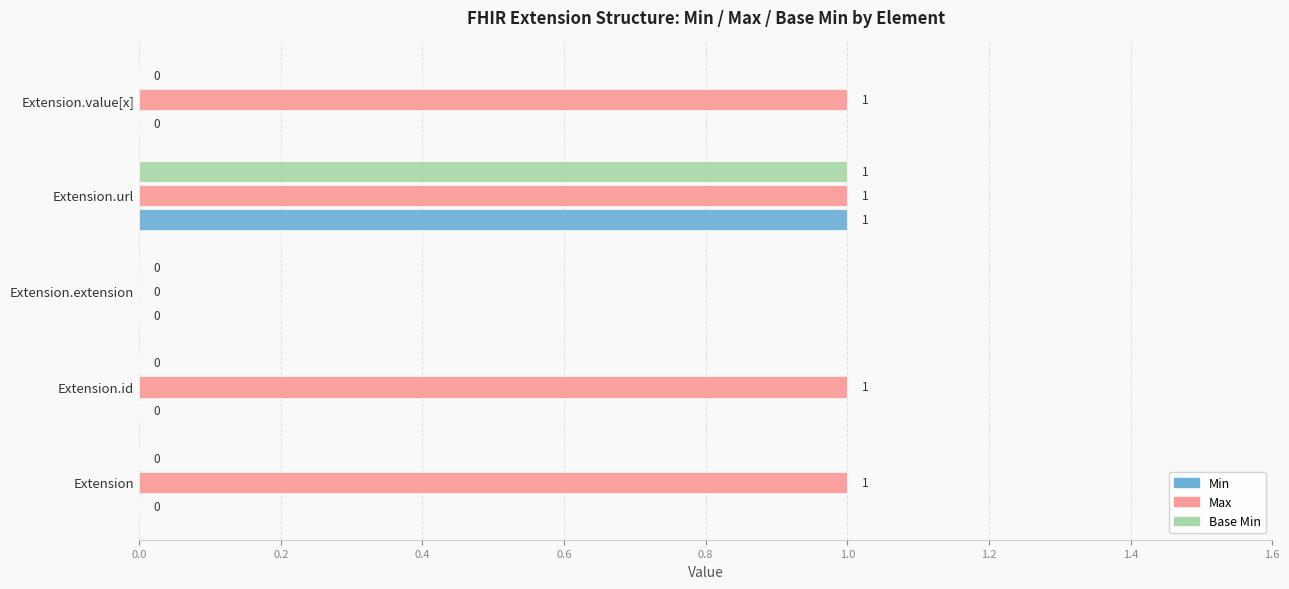

Is it true that Min equals 0 at Extension.value[x]?

True